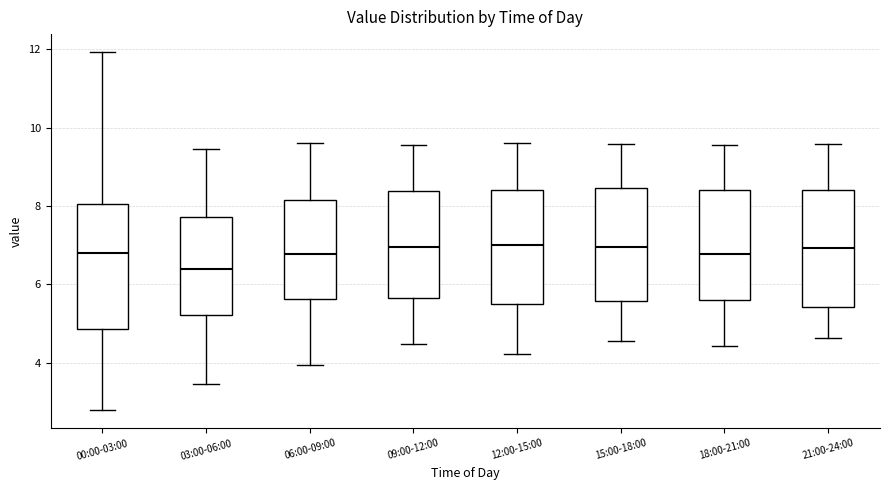

Reading left to right, read every box against the y-axis: the position of its median line, the range the box covers, and the ends of its whiskers. The values are not printed on the chart, so give them approximately, as read against the axis.

00:00-03:00: median 6.8, box 4.8 to 8.0, whiskers 2.8 to 12.0
03:00-06:00: median 6.4, box 5.2 to 7.8, whiskers 3.4 to 9.4
06:00-09:00: median 6.8, box 5.6 to 8.2, whiskers 4.0 to 9.6
09:00-12:00: median 7.0, box 5.6 to 8.4, whiskers 4.4 to 9.6
12:00-15:00: median 7.0, box 5.6 to 8.4, whiskers 4.2 to 9.6
15:00-18:00: median 7.0, box 5.6 to 8.4, whiskers 4.6 to 9.6
18:00-21:00: median 6.8, box 5.6 to 8.4, whiskers 4.4 to 9.6
21:00-24:00: median 7.0, box 5.4 to 8.4, whiskers 4.6 to 9.6